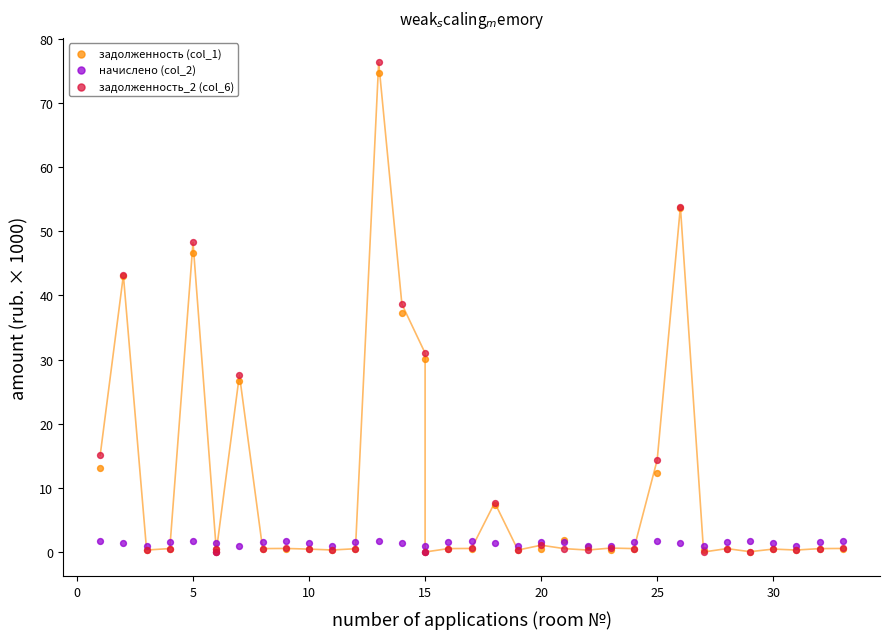

Which series contains the highest Y value?

задолженность_2 (col_6)